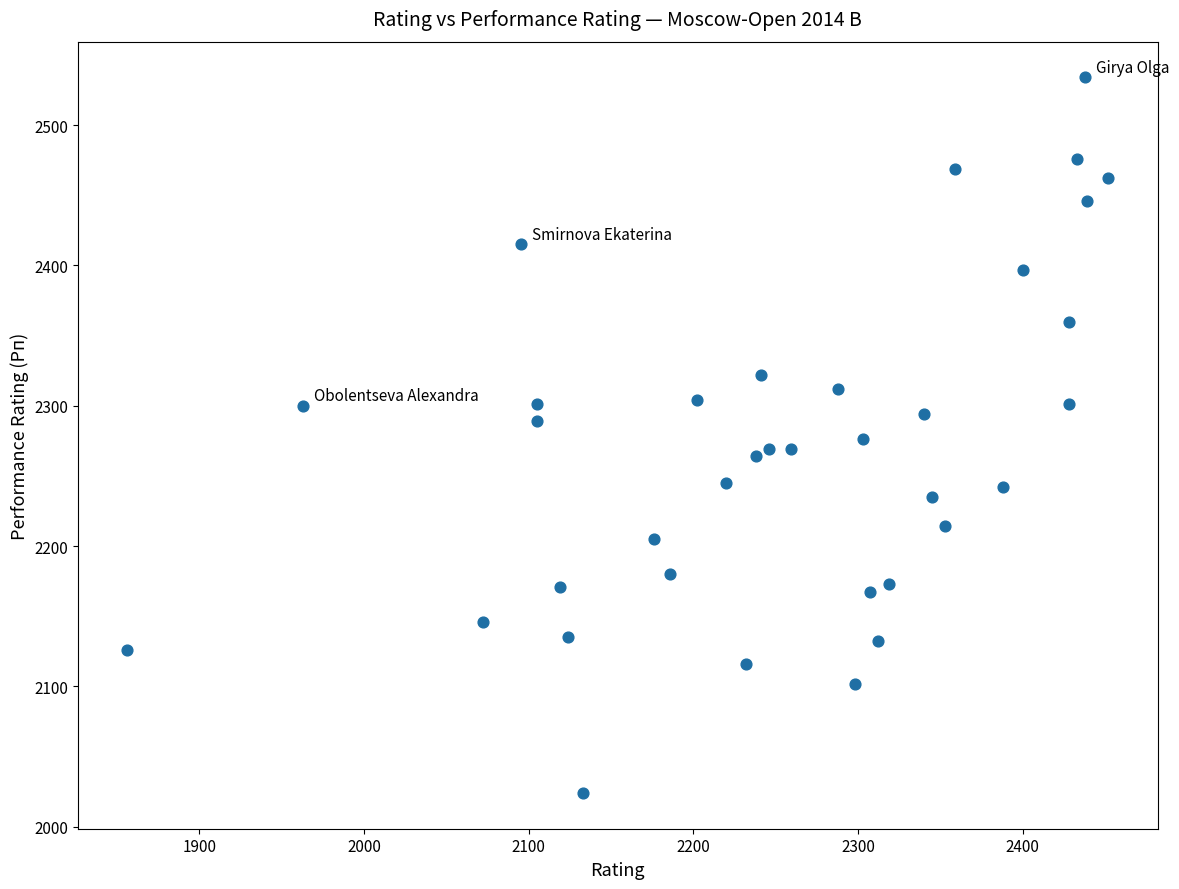

What is the range of Y values (max minus min)?

510